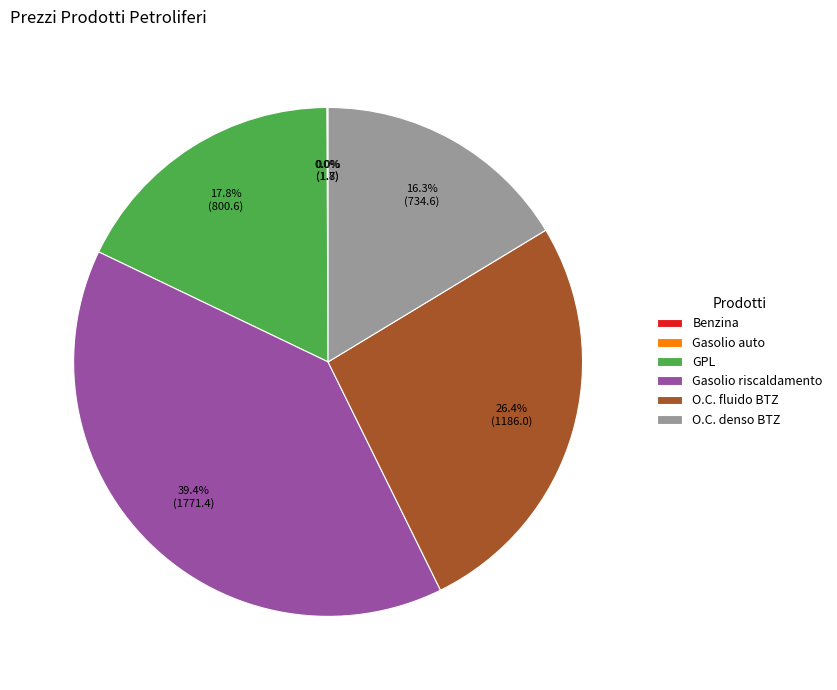

Which slice is the largest?

Gasolio riscaldamento